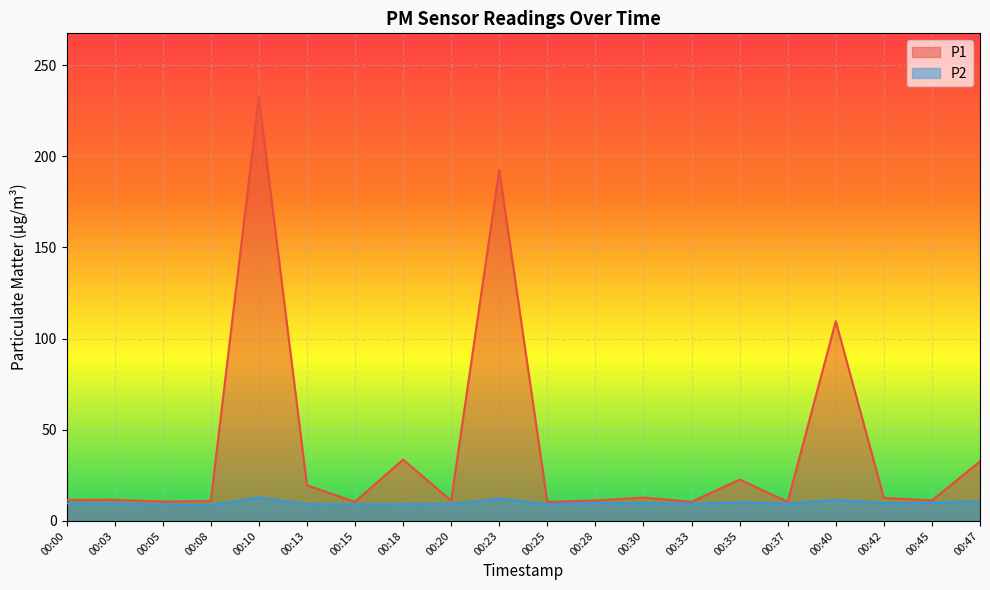

At which category does the chart reach its peak across all series?

00:10